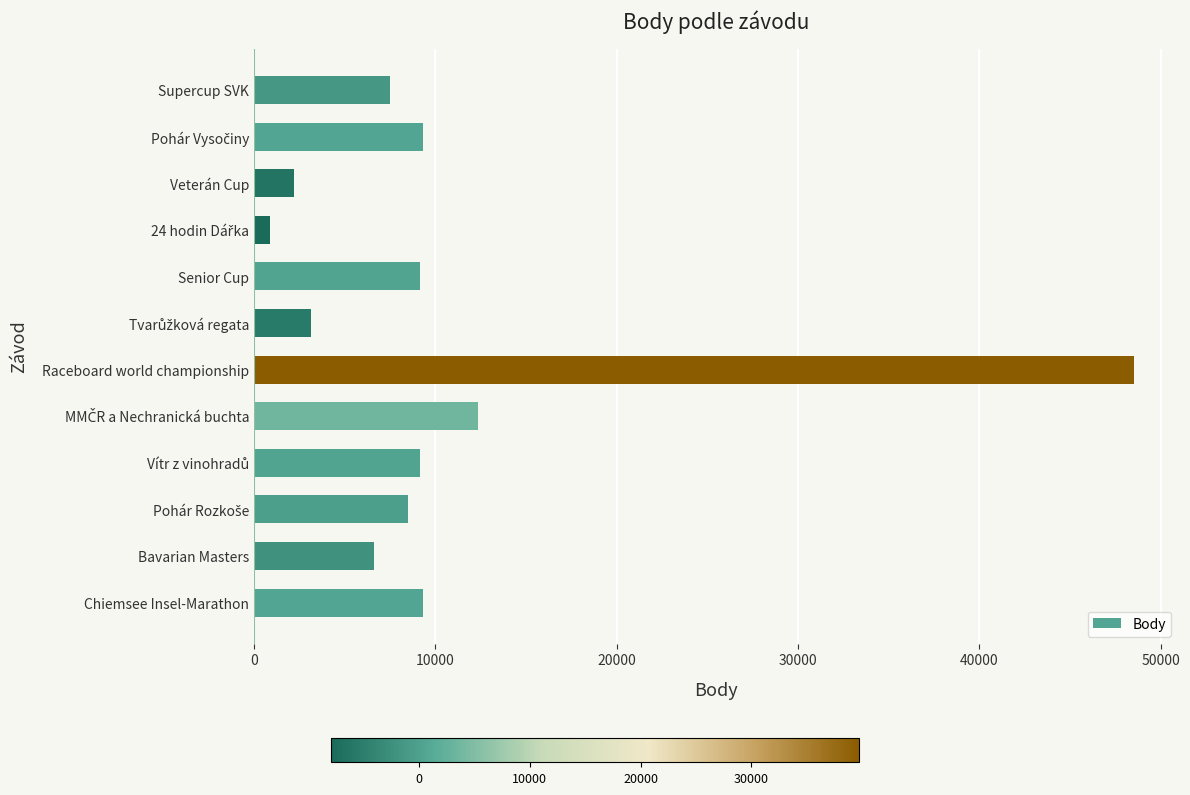

How many data points are less than 9136?

6